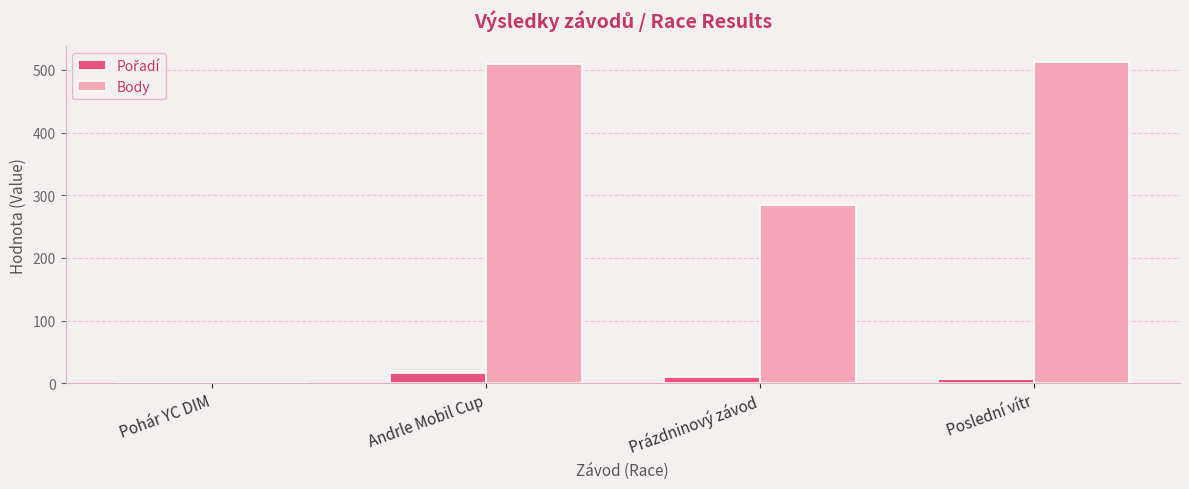

Which series has the largest total across all categories?

Body